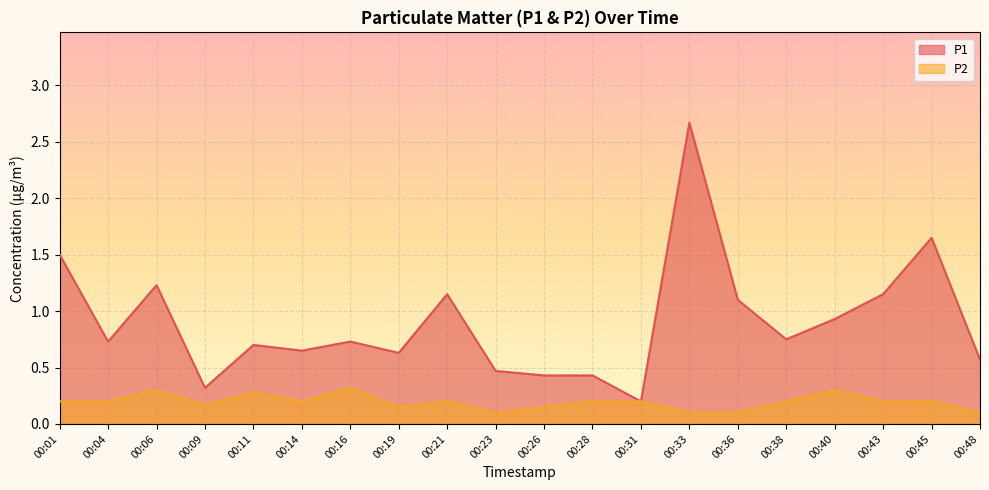

True or false: P1 and P2 intersect in this chart.

False